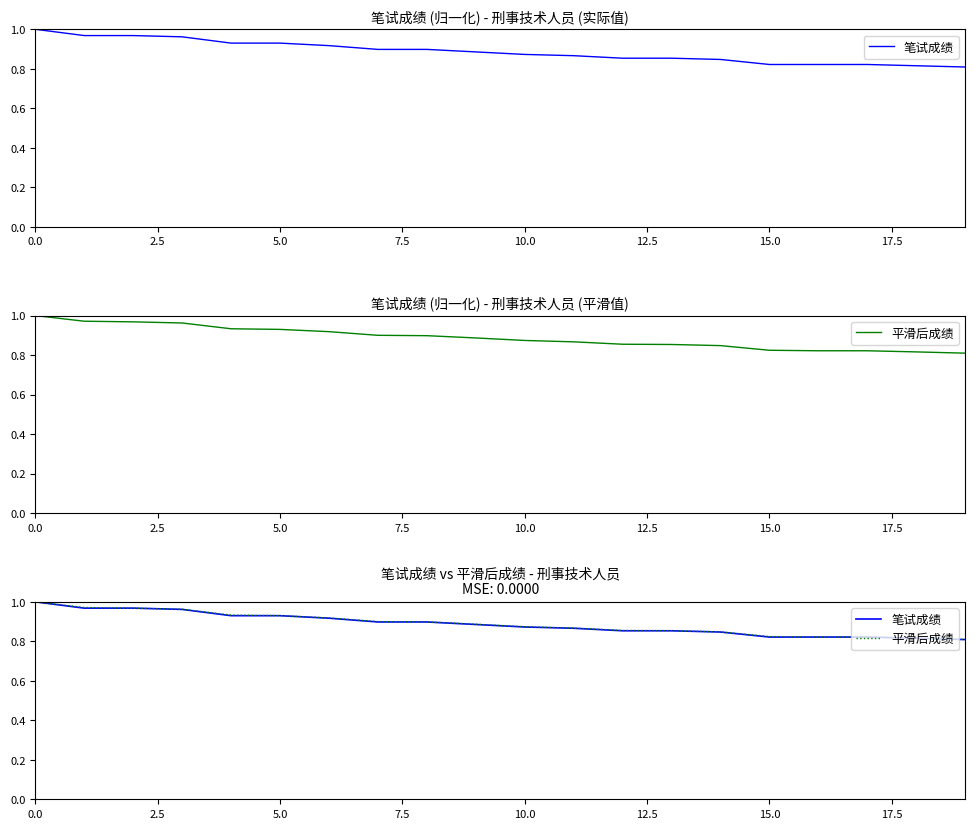

What is the value of the 平滑后成绩 point at the 7th from the left?

0.9